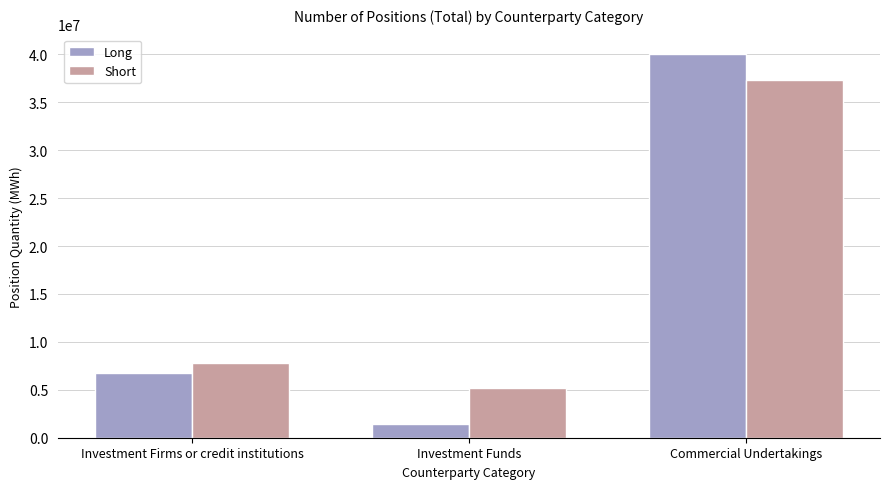

What is the lowest value of the Short series?

5217967